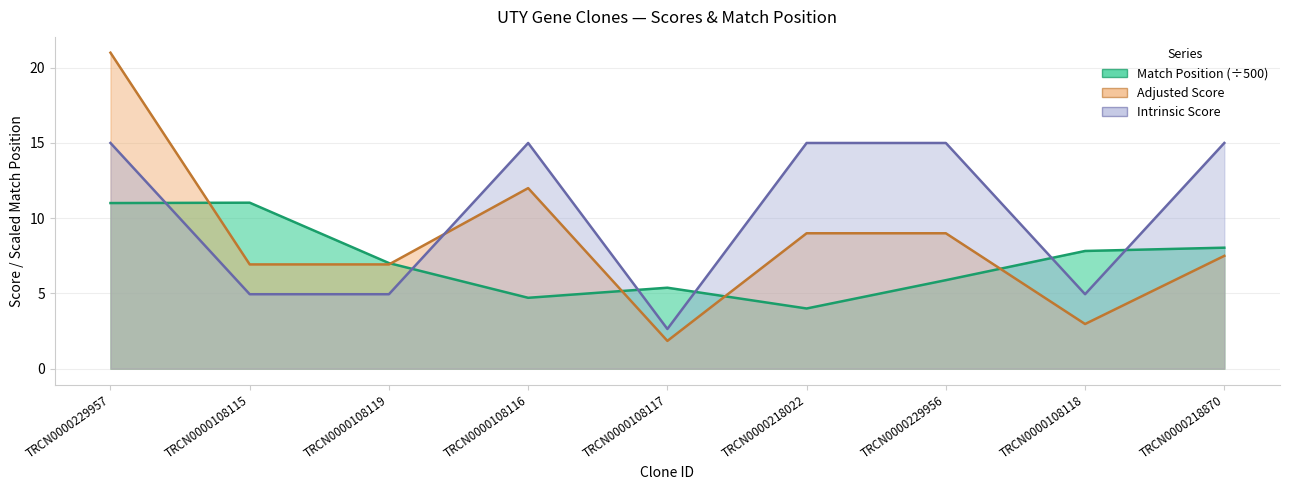

In Intrinsic Score, how many points are higher than both neighbors (excluding endpoints)?

1